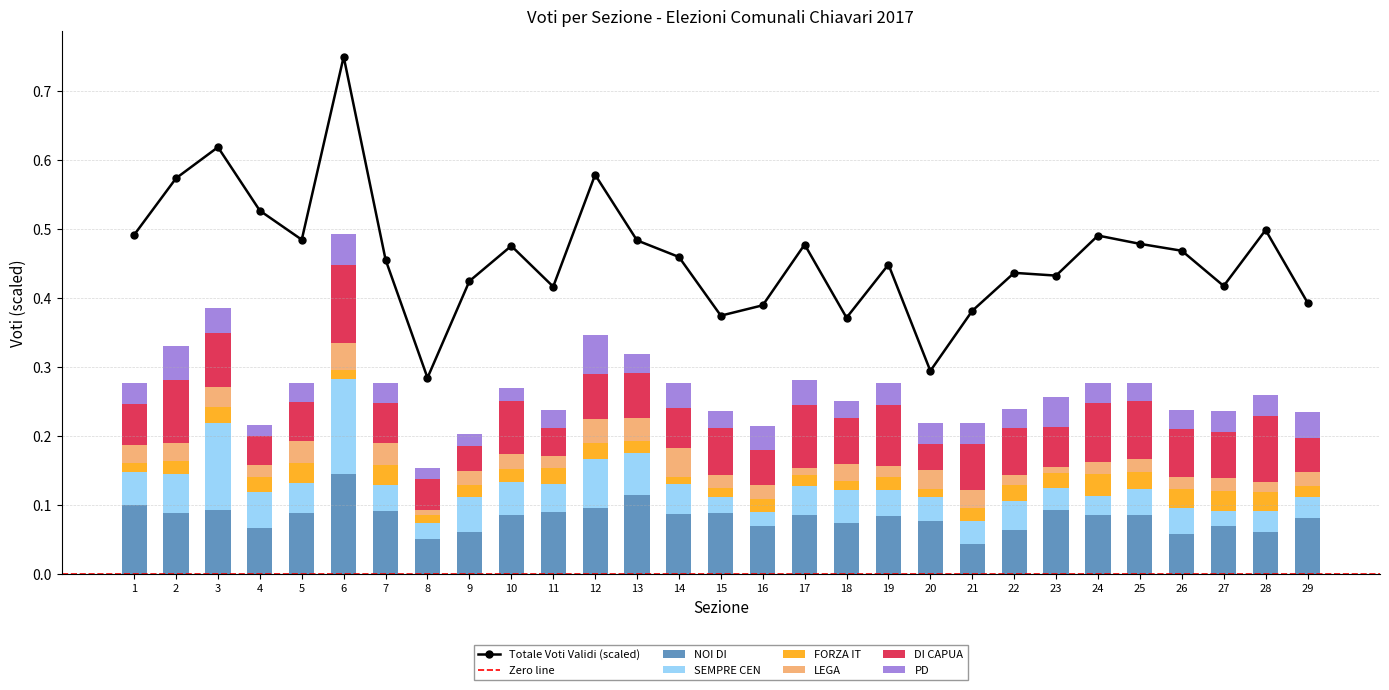

At 26, list the series in order from largest to smallest.

DI CAPUA, NOI DI, SEMPRE CEN, FORZA IT, PD, LEGA